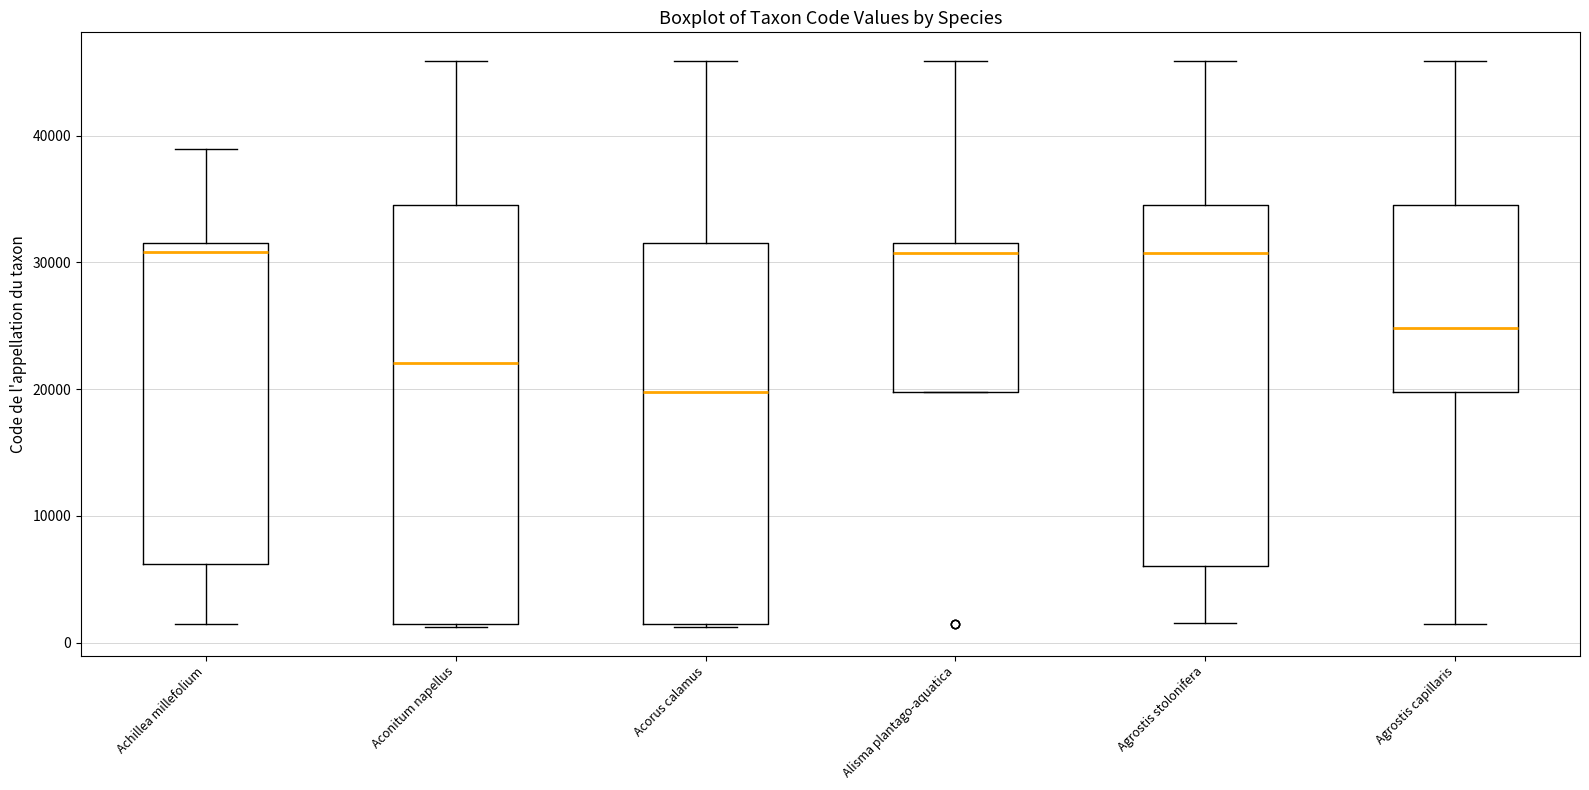

Where does the lower whisker of the box for Agrostis capillaris end on the y-axis? The values are not printed on the chart, so give them approximately, as read against the axis.

1000